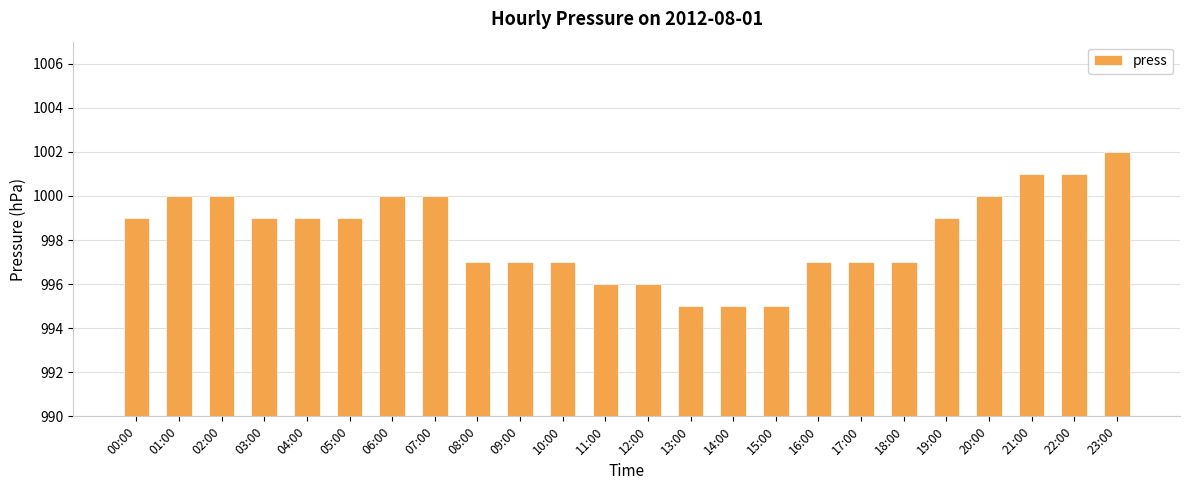

What is the greatest value displayed?

1002